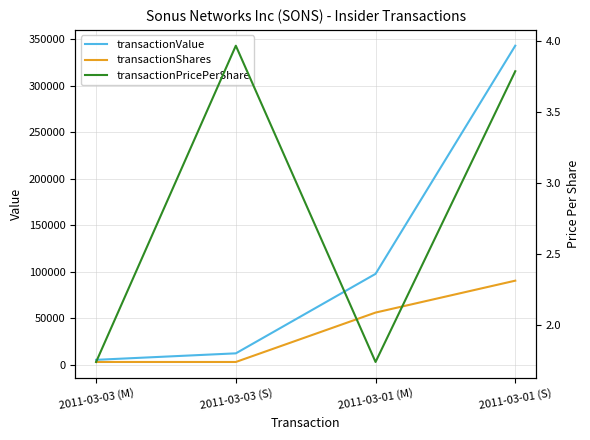

Where does the transactionPricePerShare series first go above 3?

2011-03-03 (S)